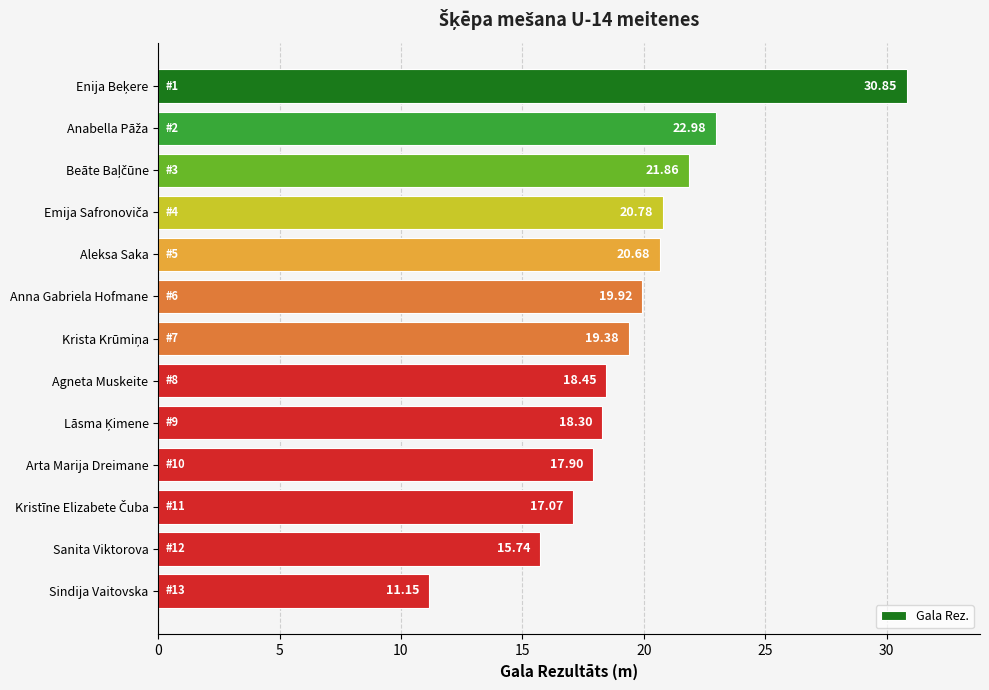

What is the label of the 4th bar from the bottom?

Arta Marija Dreimane